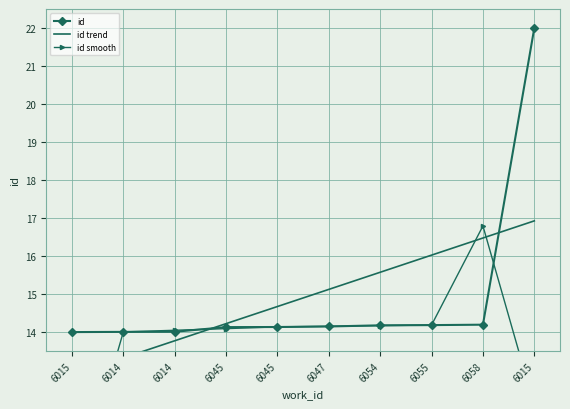

Does the chart have visible grid lines?

Yes